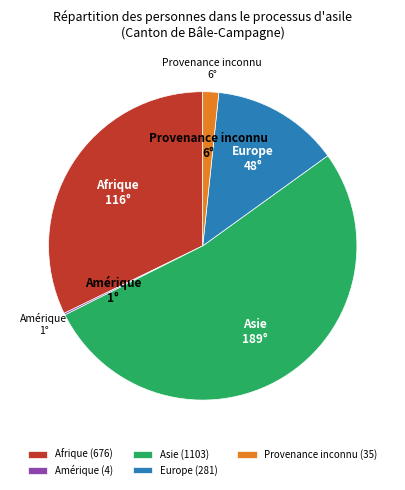

Combined, do Europe (281) and Provenance inconnu (35) account for over 50%?

No